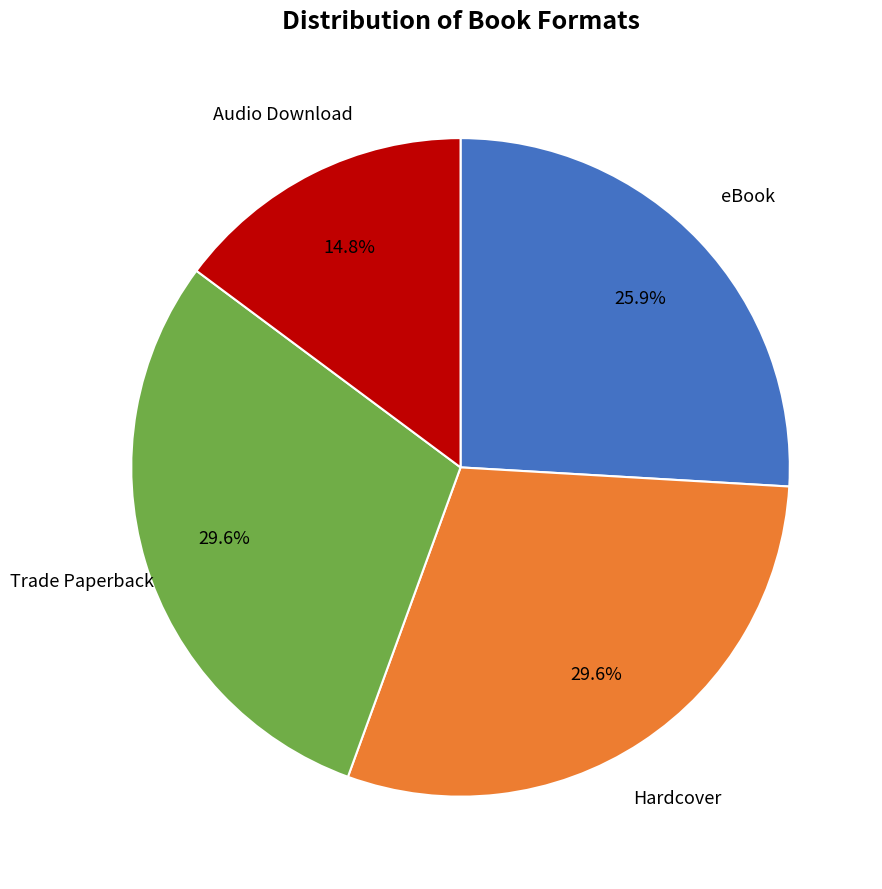

Count the number of slices in the pie.

4